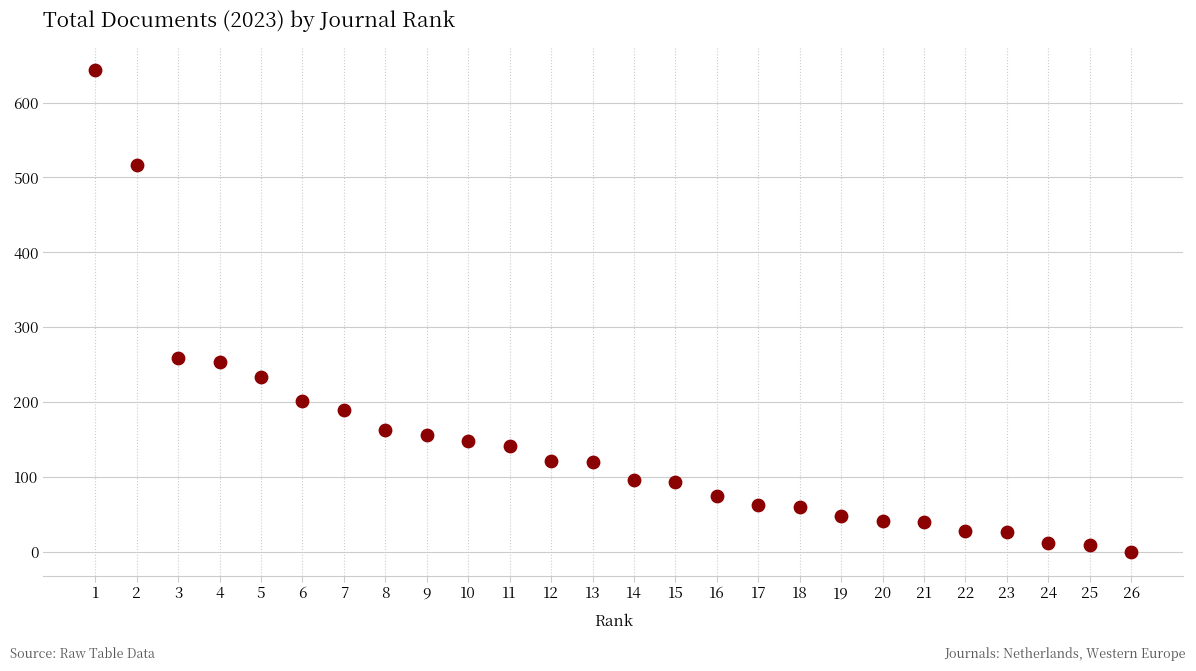

What is the range of X values (max minus min)?

25